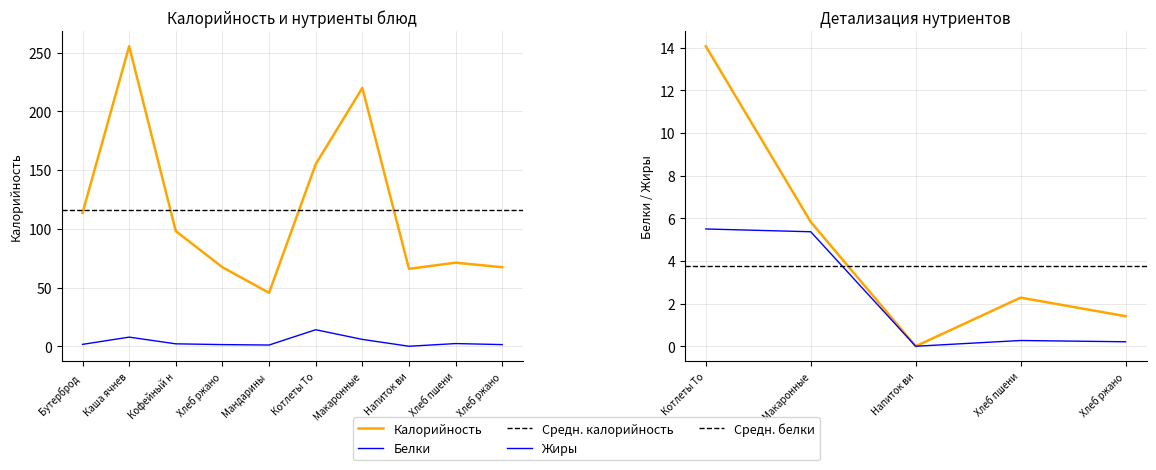

How many values in the Белки series exceed 2?

5